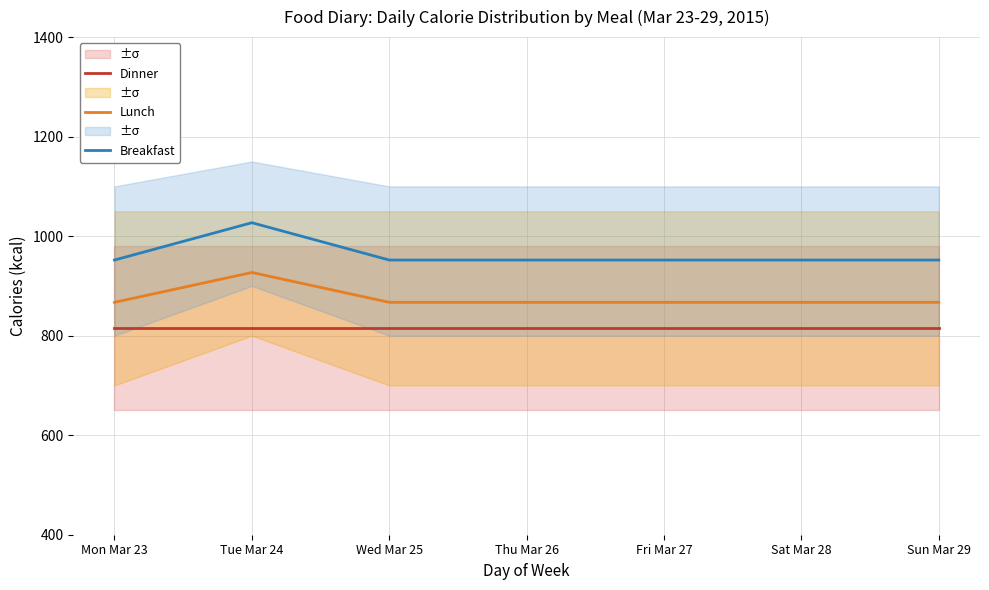

The Breakfast series shows 1027 at Tue Mar 24. True or false?

True